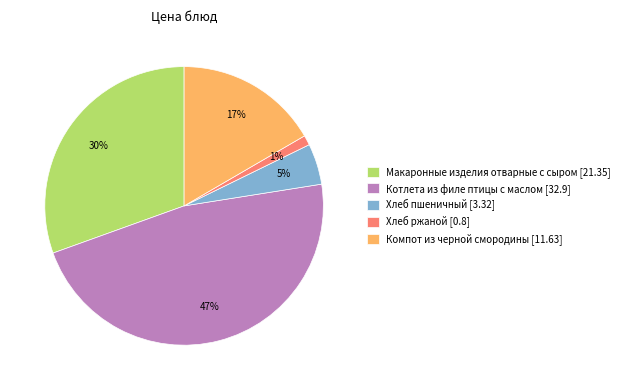

Combined, do Компот из черной смородины and Макаронные изделия отварные с сыром account for over 50%?

No